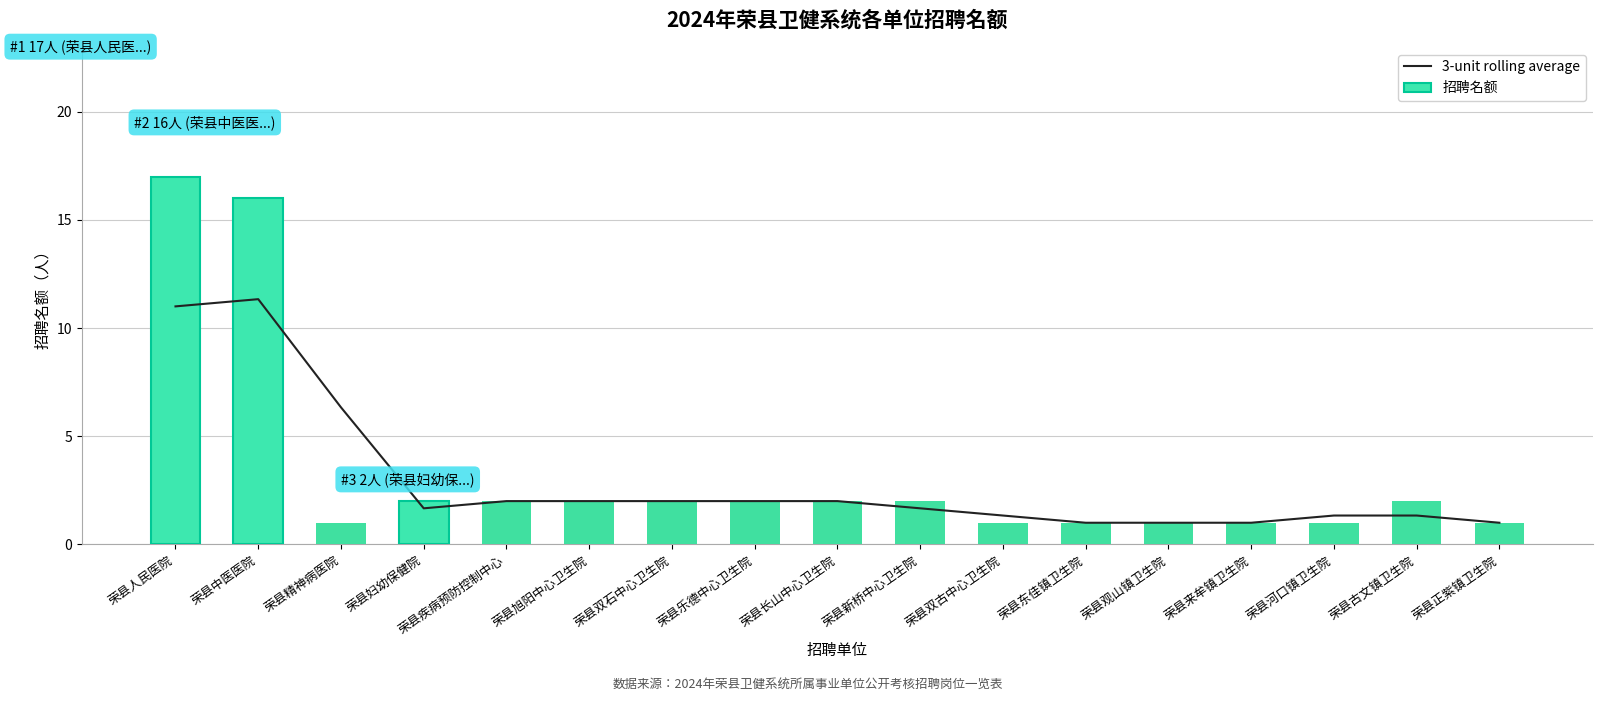

Reading left to right, what are all the values shown in this chart?

3-unit rolling average: 荣县人民医院=11.0	荣县中医医院=11.3	荣县精神病医院=6.3	荣县妇幼保健院=1.7	荣县疾病预防控制中心=2.0	荣县旭阳中心卫生院=2.0	荣县双石中心卫生院=2.0	荣县乐德中心卫生院=2.0	荣县长山中心卫生院=2.0	荣县新桥中心卫生院=1.7	荣县双古中心卫生院=1.3	荣县东佳镇卫生院=1.0	荣县观山镇卫生院=1.0	荣县来牟镇卫生院=1.0	荣县河口镇卫生院=1.3	荣县古文镇卫生院=1.3	荣县正紫镇卫生院=1.0
招聘名额: 荣县人民医院=17.0	荣县中医医院=16.0	荣县精神病医院=1.0	荣县妇幼保健院=2.0	荣县疾病预防控制中心=2.0	荣县旭阳中心卫生院=2.0	荣县双石中心卫生院=2.0	荣县乐德中心卫生院=2.0	荣县长山中心卫生院=2.0	荣县新桥中心卫生院=2.0	荣县双古中心卫生院=1.0	荣县东佳镇卫生院=1.0	荣县观山镇卫生院=1.0	荣县来牟镇卫生院=1.0	荣县河口镇卫生院=1.0	荣县古文镇卫生院=2.0	荣县正紫镇卫生院=1.0